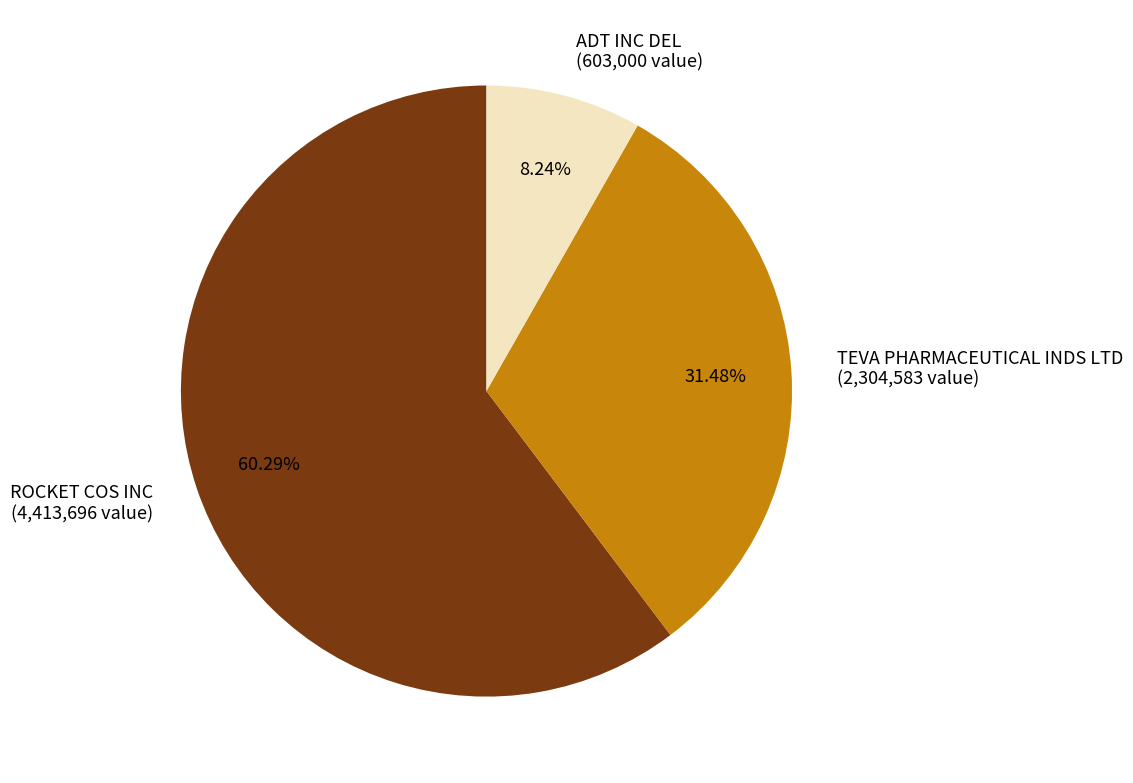

What percentage is the TEVA PHARMACEUTICAL INDS LTD slice, to the nearest percent?

31%